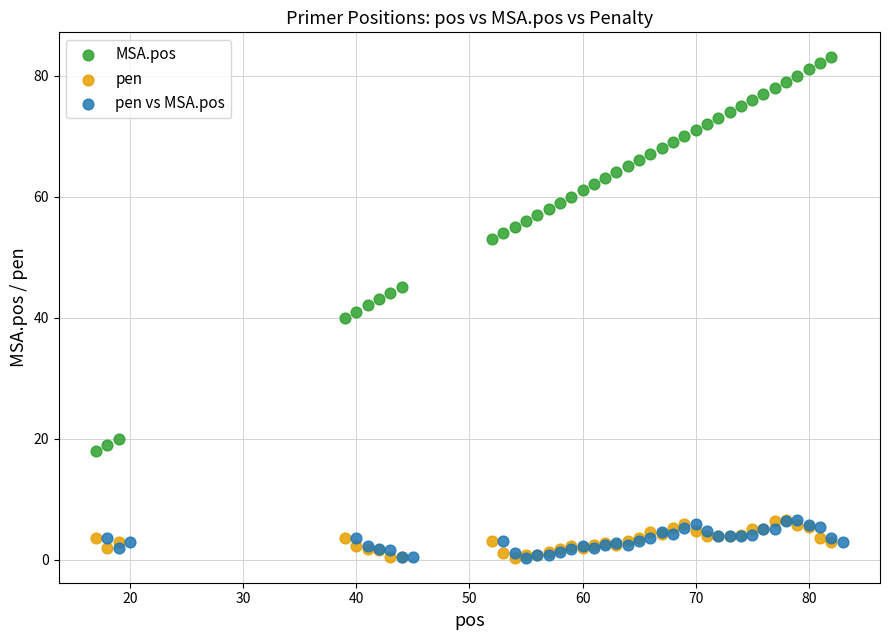

Which series has the largest Y range (max minus min)?

MSA.pos